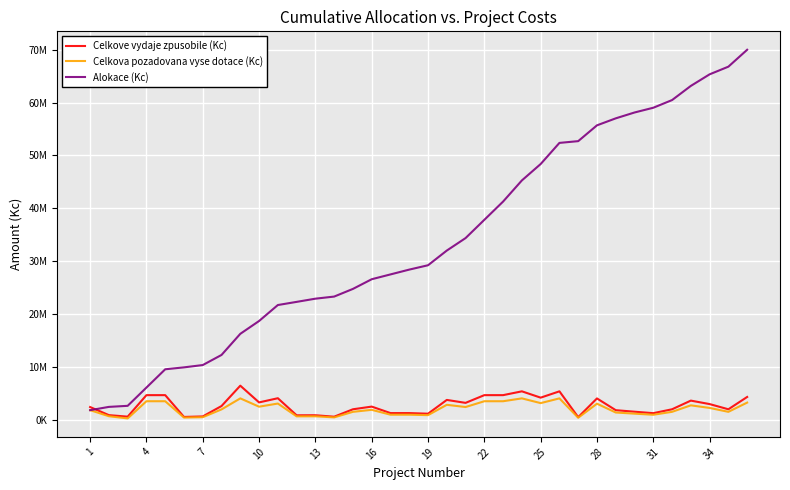

At how many categories does at least one series exceed 20851241?

26